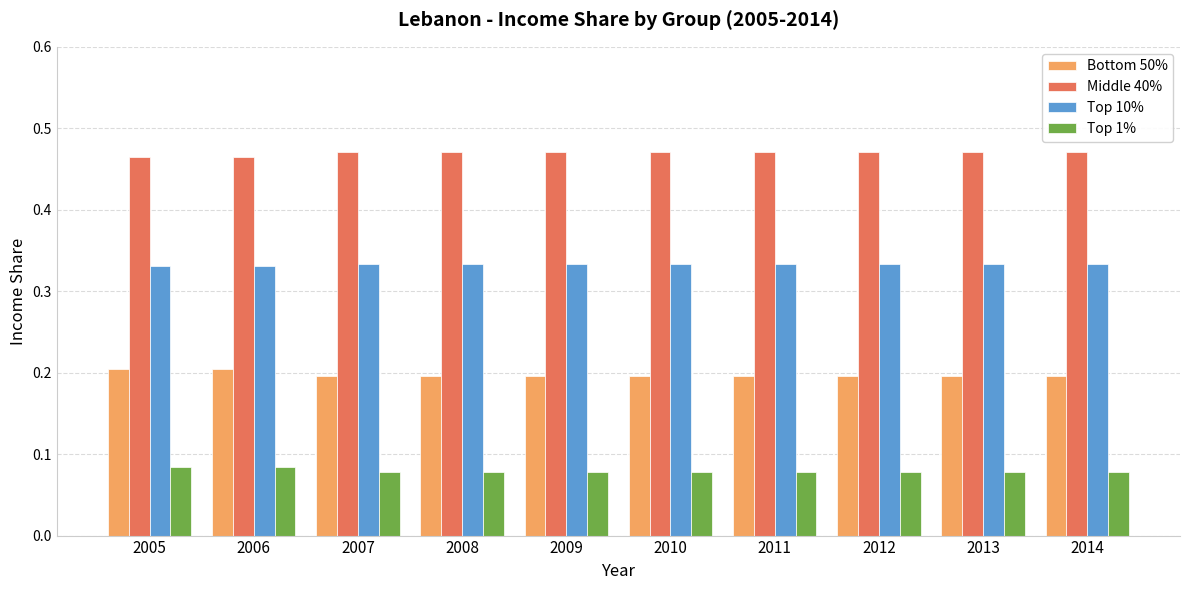

Rank the series by their maximum value, from lowest to highest.

Top 1%, Bottom 50%, Top 10%, Middle 40%